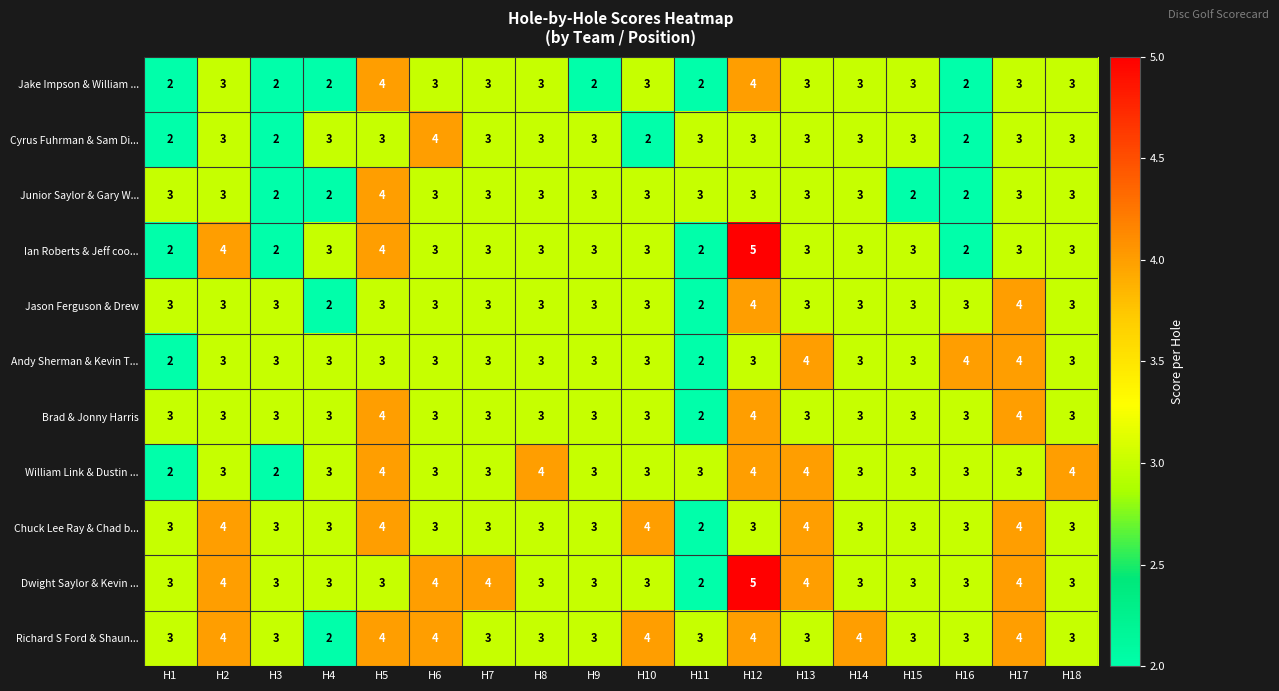

What is the sum of the Junior Saylor & Gary W... values at H15 and H6?

5